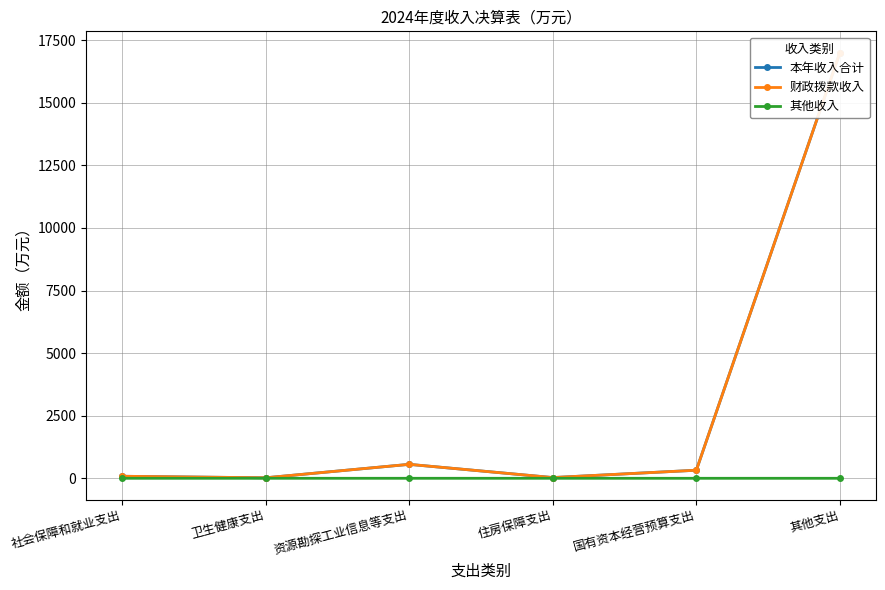

True or false: 本年收入合计 has more than 2 points higher than both neighbors.

False